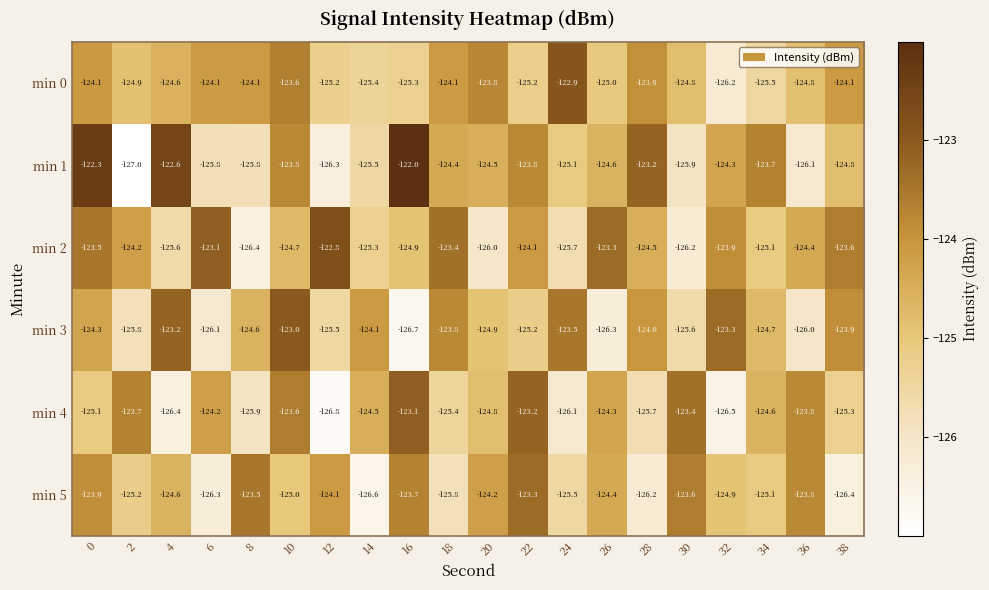

What is the difference between the highest and lowest values at 22?

2.0